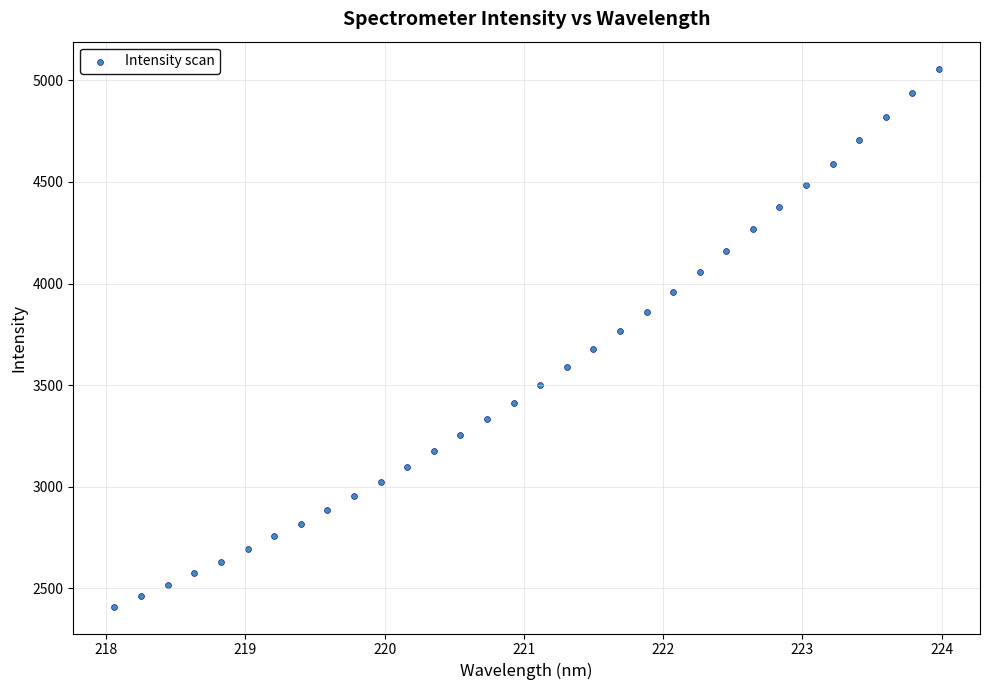

What is the range of Y values (max minus min)?

2648.1